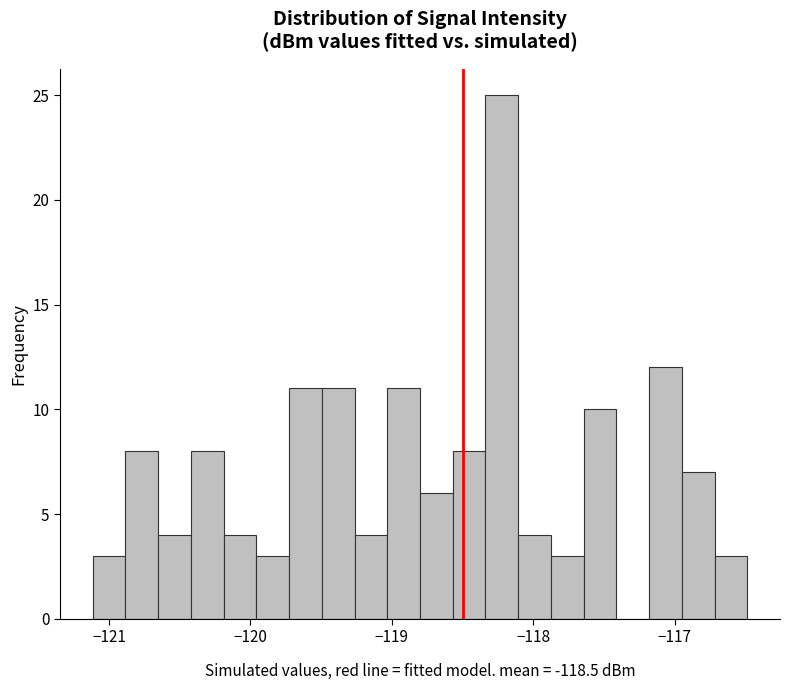

Read against the x-axis, roughly where is the centre of the tallest bar?

-118.2